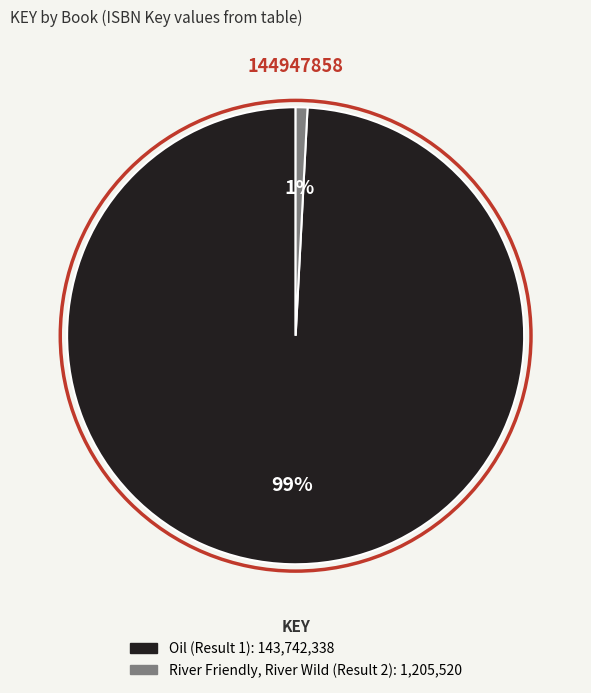

Which has a higher value, Oil (Result 1) or River Friendly, River Wild (Result 2)?

Oil (Result 1)